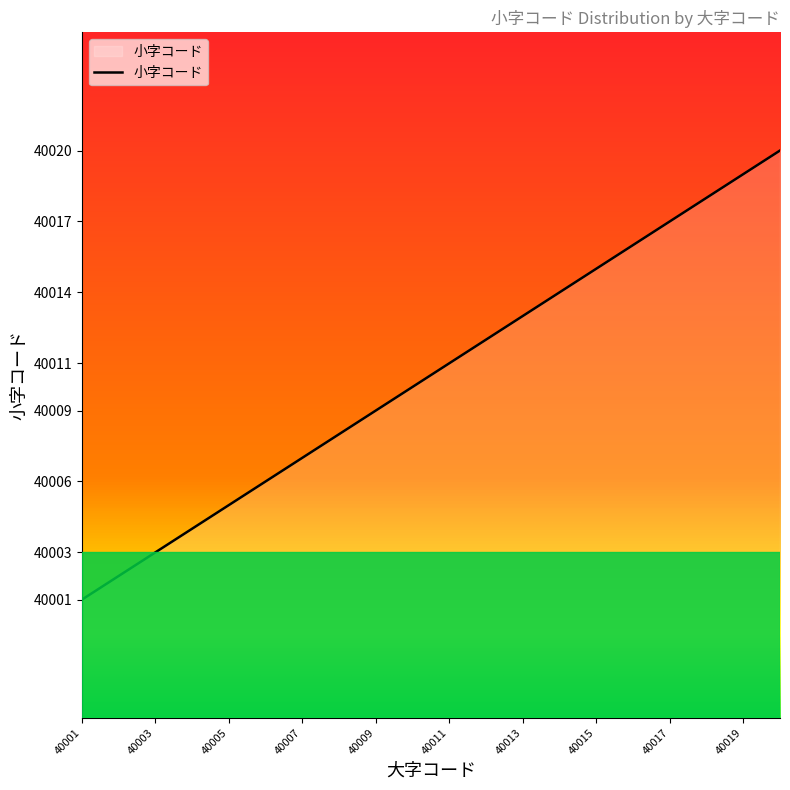

Reading right to left, what are all the values shown in this chart?

40020	40019	40018	40017	40016	40015	40014	40013	40012	40011	40010	40009	40008	40007	40006	40005	40004	40003	40002	40001